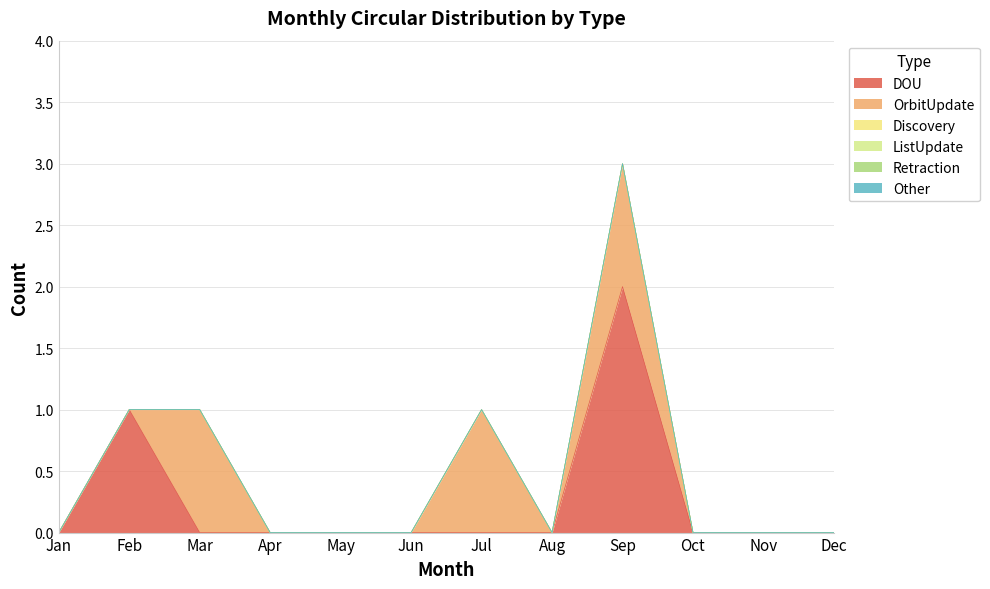

At which label is OrbitUpdate closest to 0?

Jan